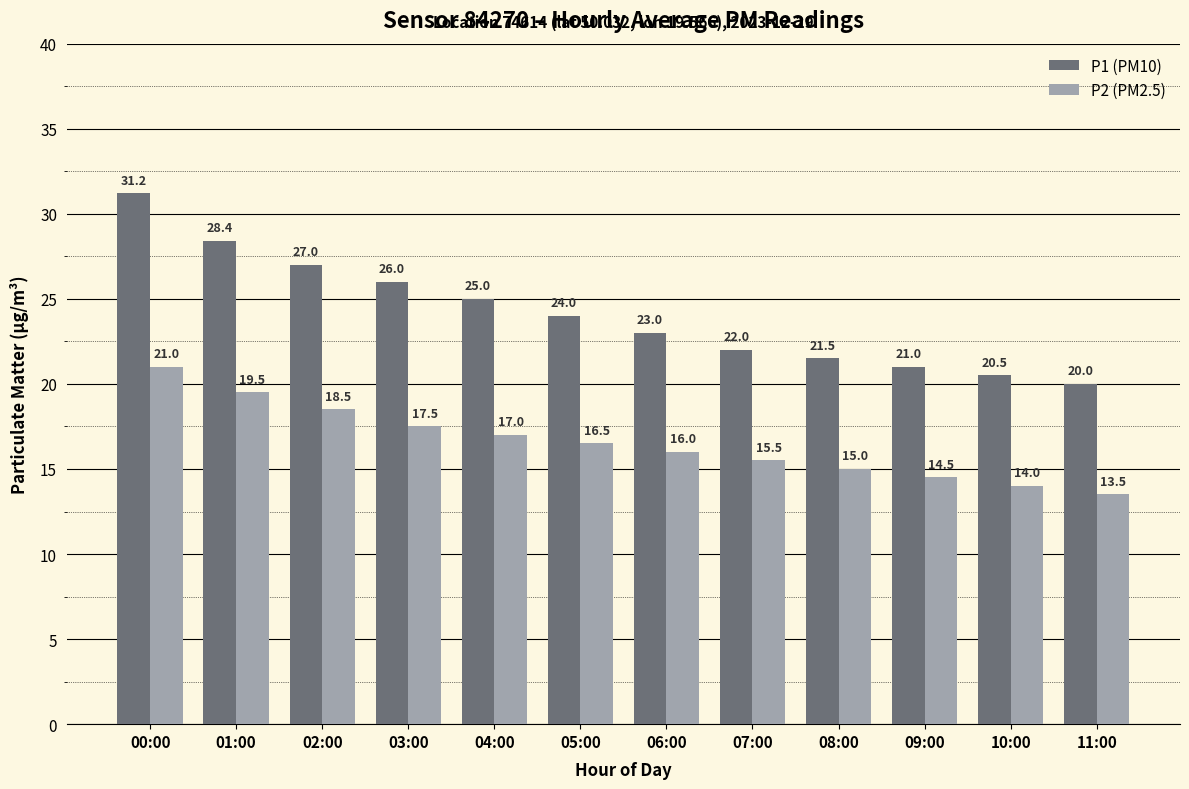

How many bars are there in total?

24